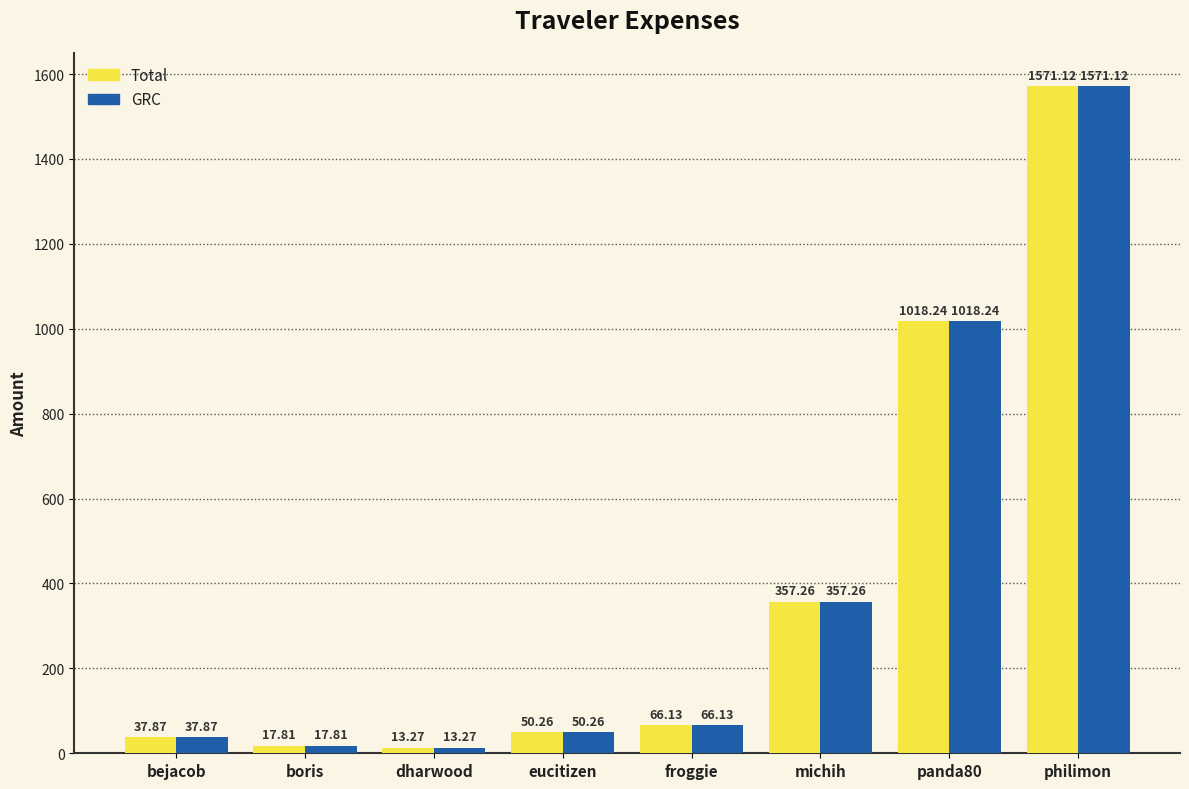

What is the difference between the maximum and second lowest values in the GRC series?

1553.3